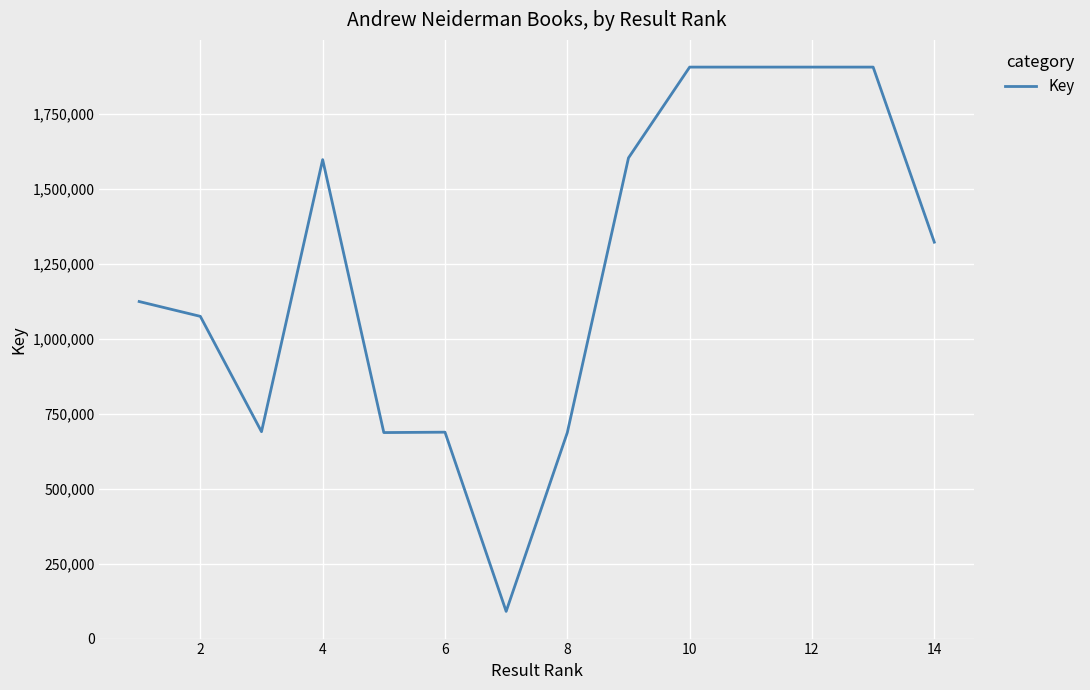

What is the difference between the maximum and minimum values?

1814340